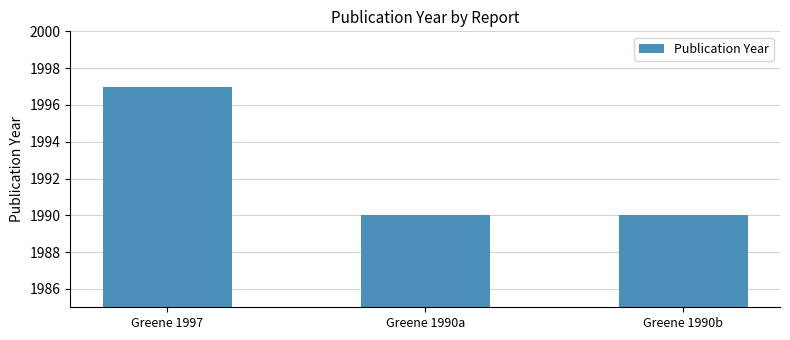

What is the label of the 1st bar from the right?

Greene 1990b